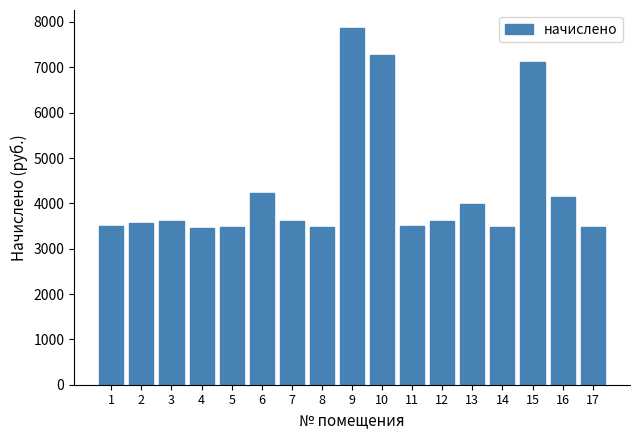

Is it true that the value at 13 is 6061.6?

False